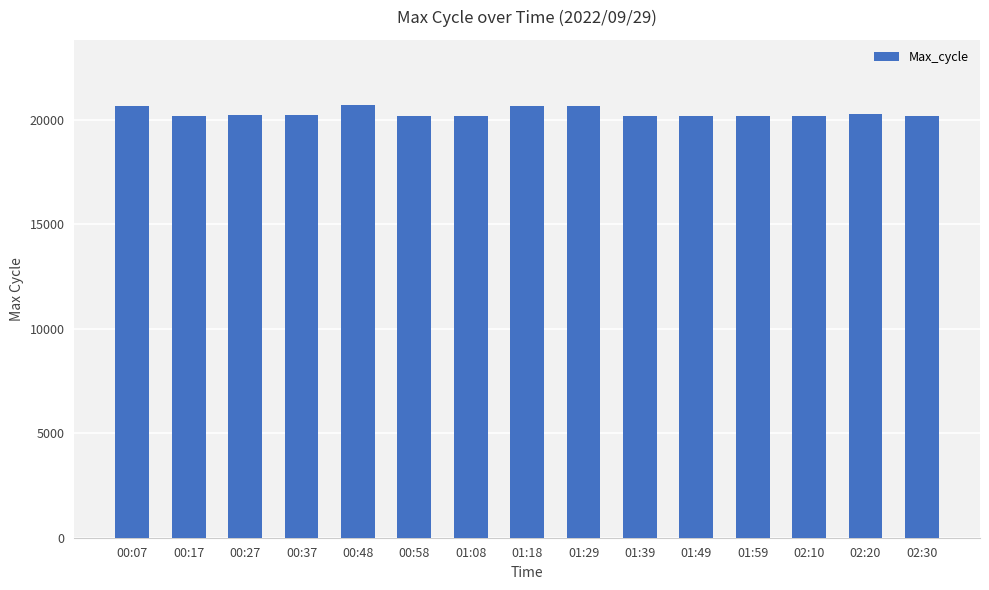

The chart shows a value of 31730 at 00:48. True or false?

False